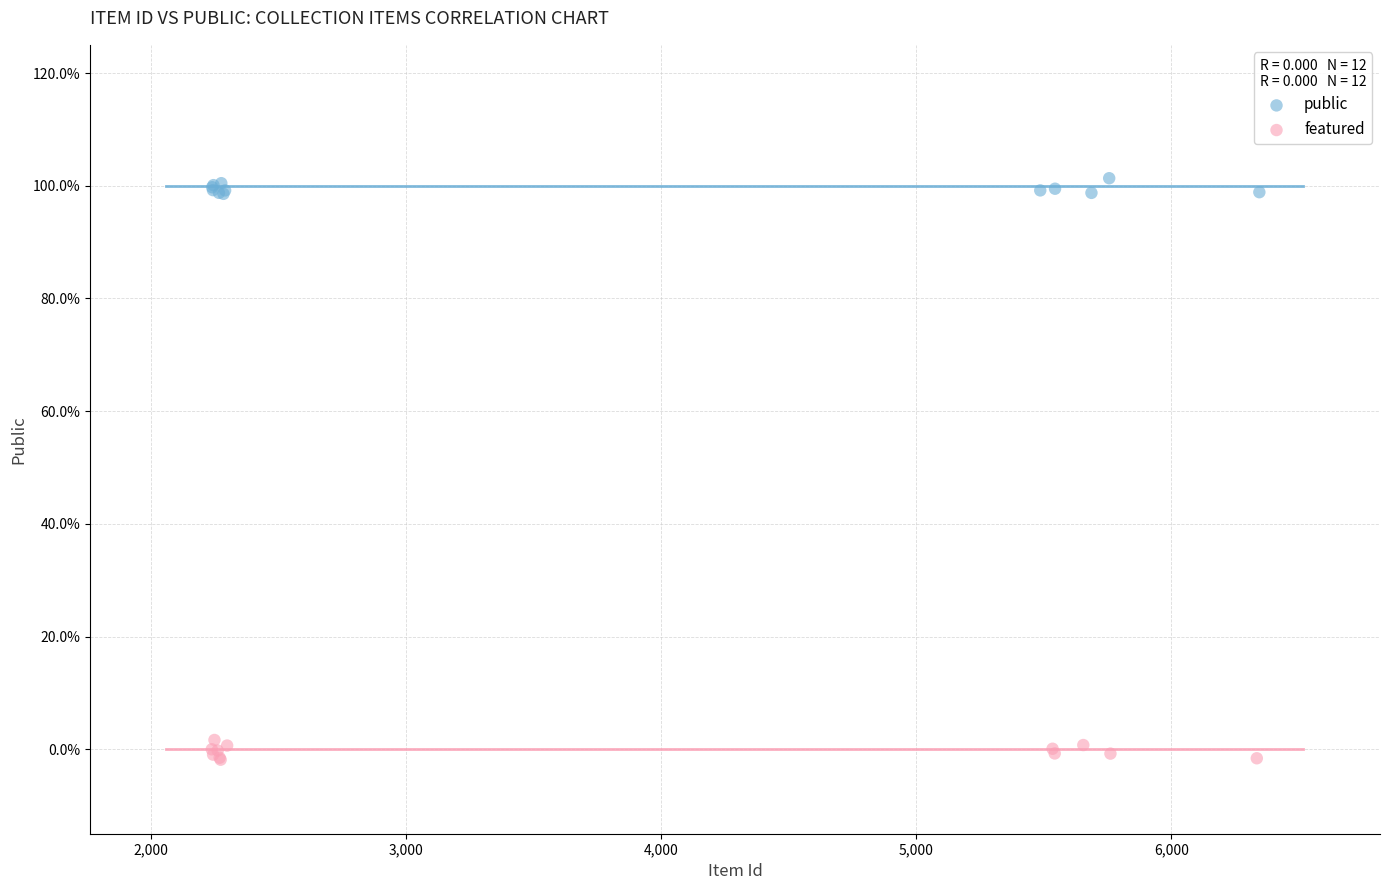

What are all the series names shown in the legend?

public, featured